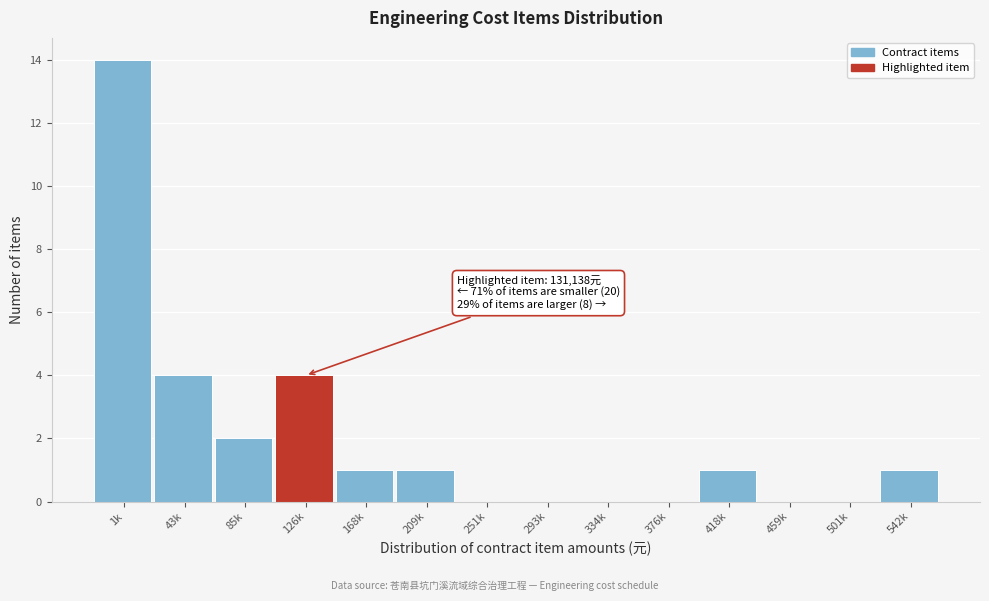

Reading left to right, extract all data points from this chart.

1k=14	43k=4	85k=2	126k=4	168k=1	209k=1	251k=0	293k=0	334k=0	376k=0	418k=1	459k=0	501k=0	542k=1